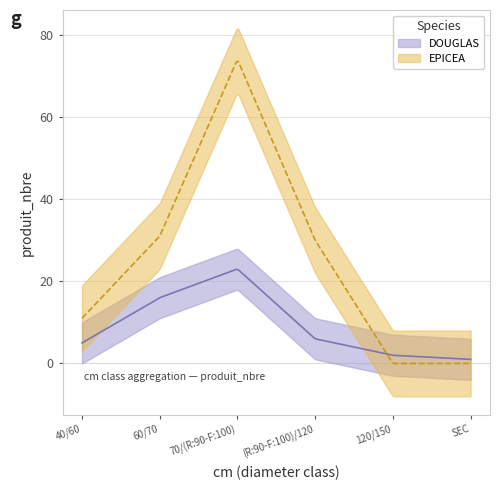

Which series has the largest total across all categories?

EPICEA